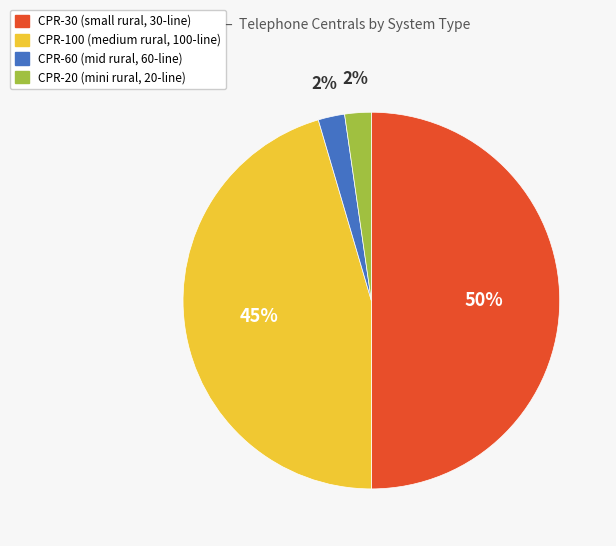

Count the number of slices in the pie.

4